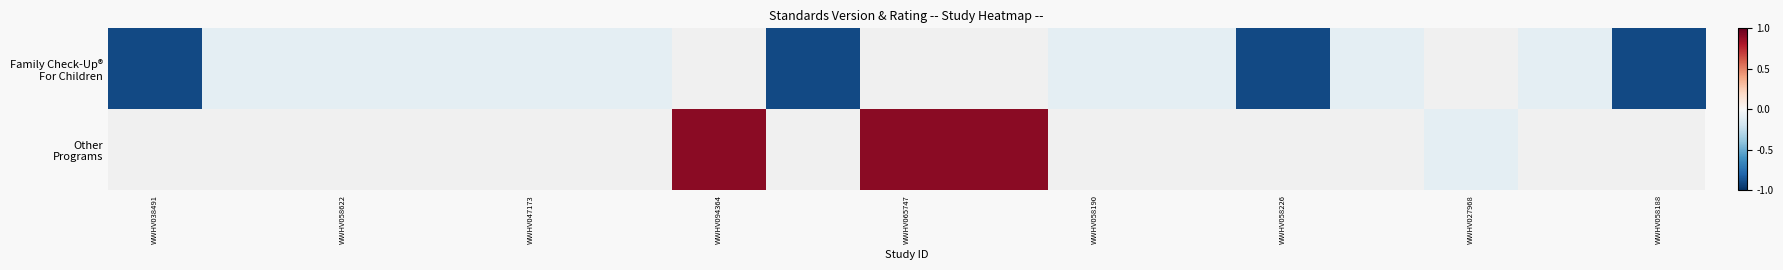

How many values in Other Programs are below zero?

1